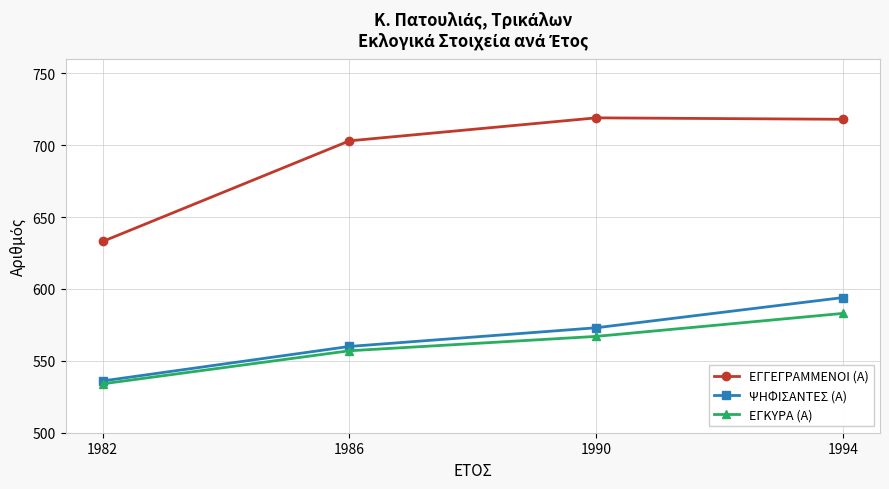

Is it true that ΨΗΦΙΣΑΝΤΕΣ (Α) equals 573 at 1990?

True